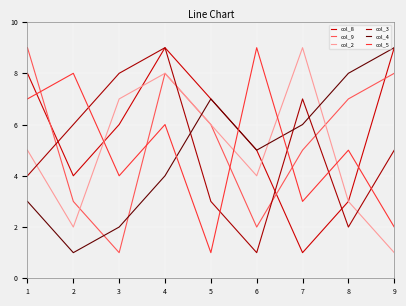

Count the col_3 values in the range 3 to 7.

5